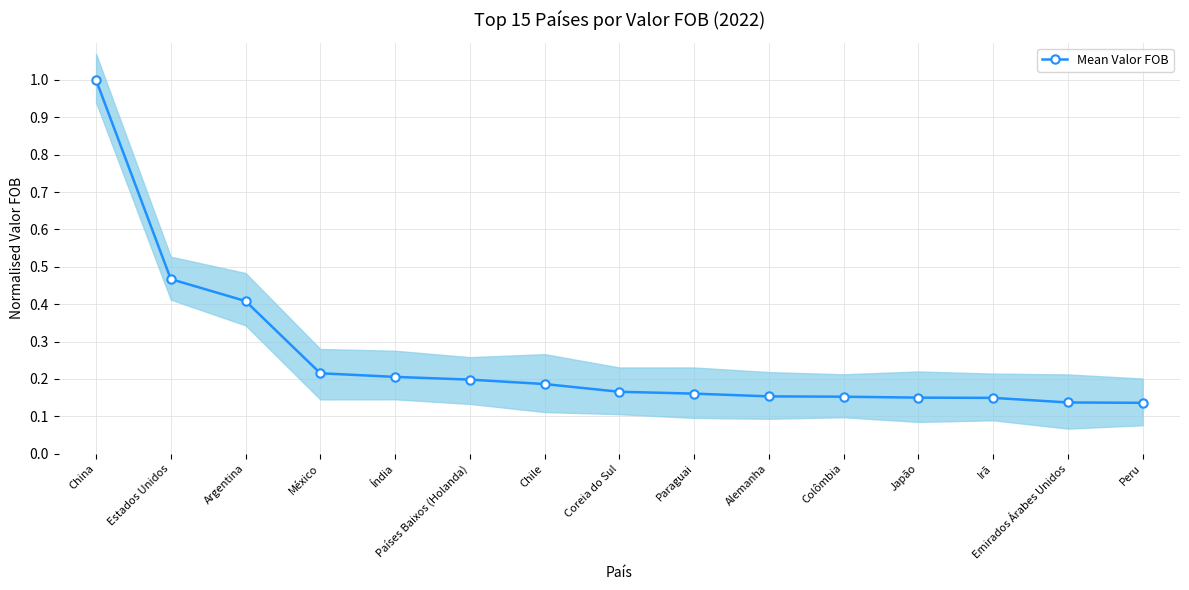

What is the greatest value displayed?

1.0